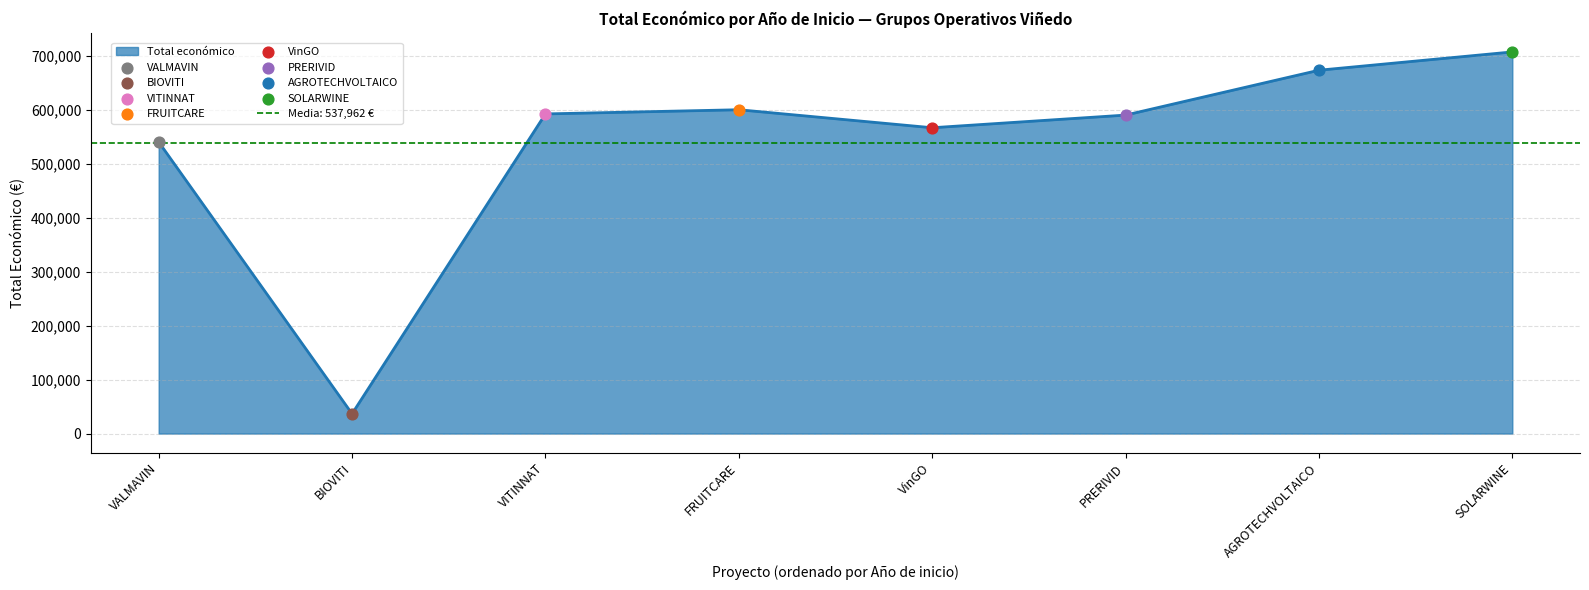

How many interior local peaks does the Total económico series have?

1